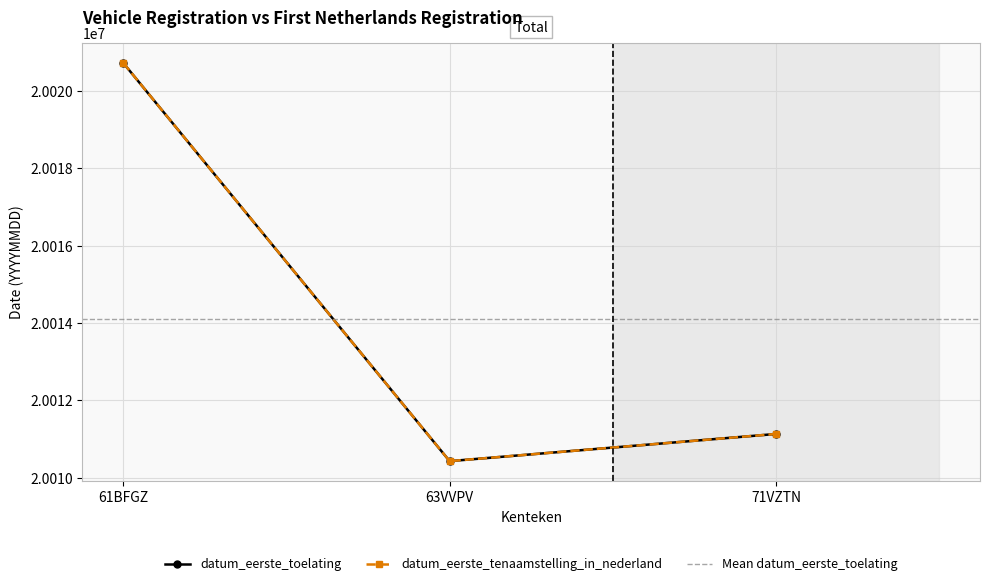

Between 61BFGZ and 63VVPV, which is larger?

61BFGZ